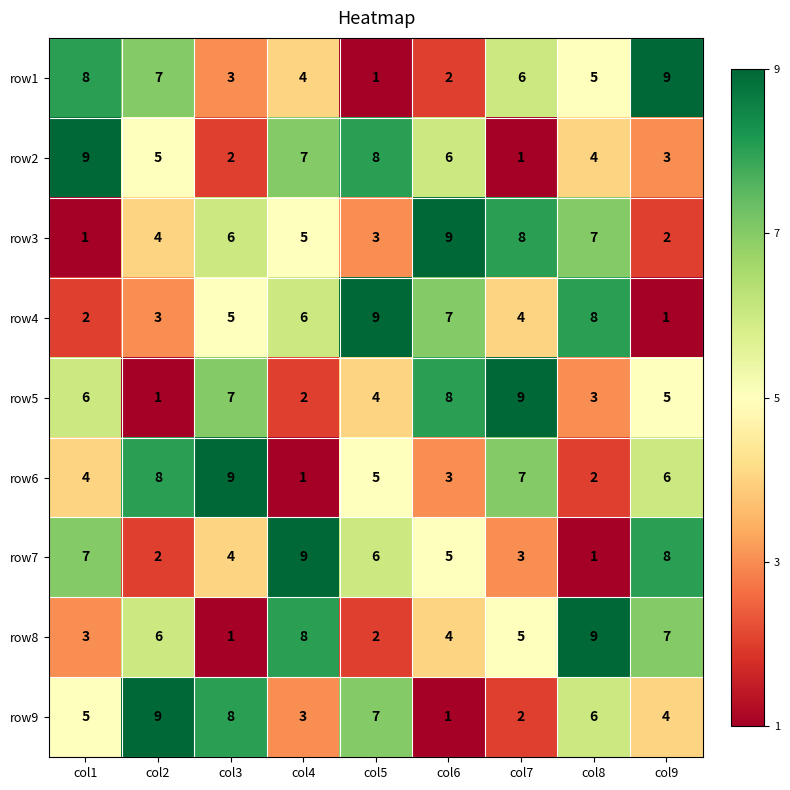

Rank the categories by row6 value from lowest to highest.

col4, col8, col6, col1, col5, col9, col7, col2, col3